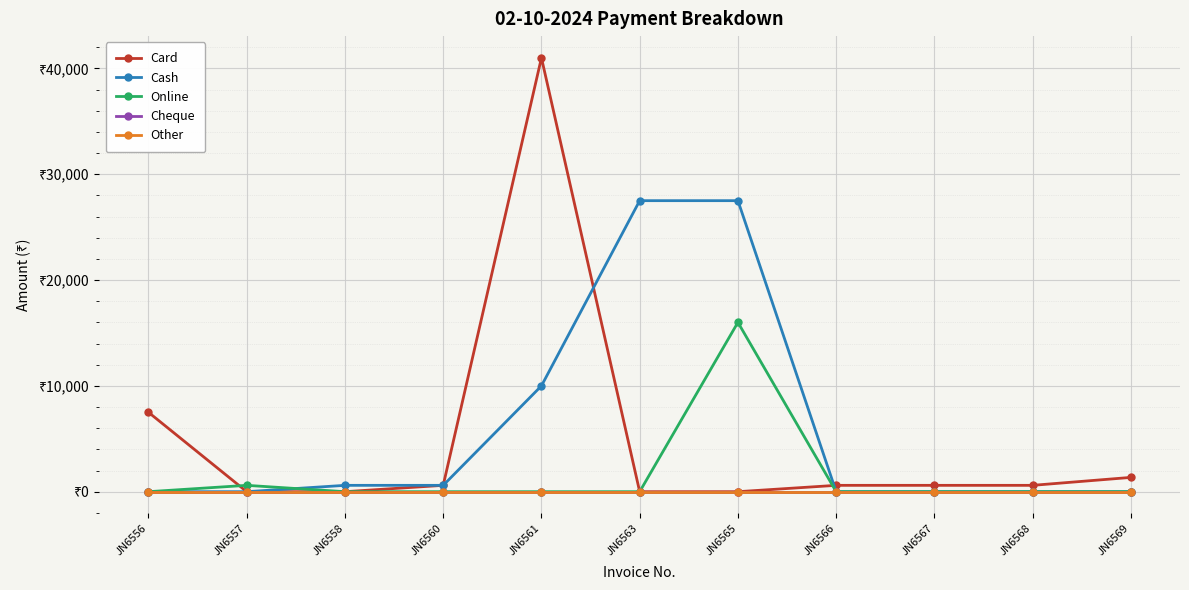

What is the value of the Online point at the 7th from the left?

16000